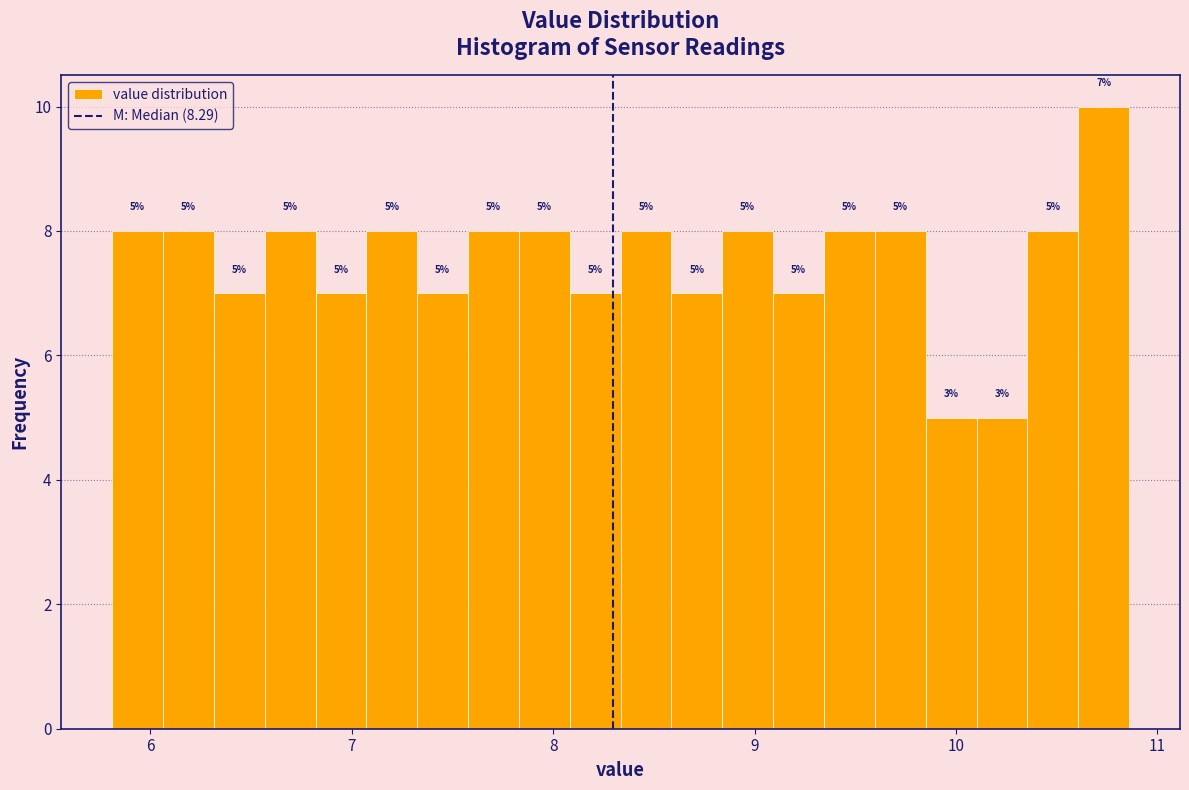

Read against the x-axis, roughly where is the centre of the tallest bar?

10.7